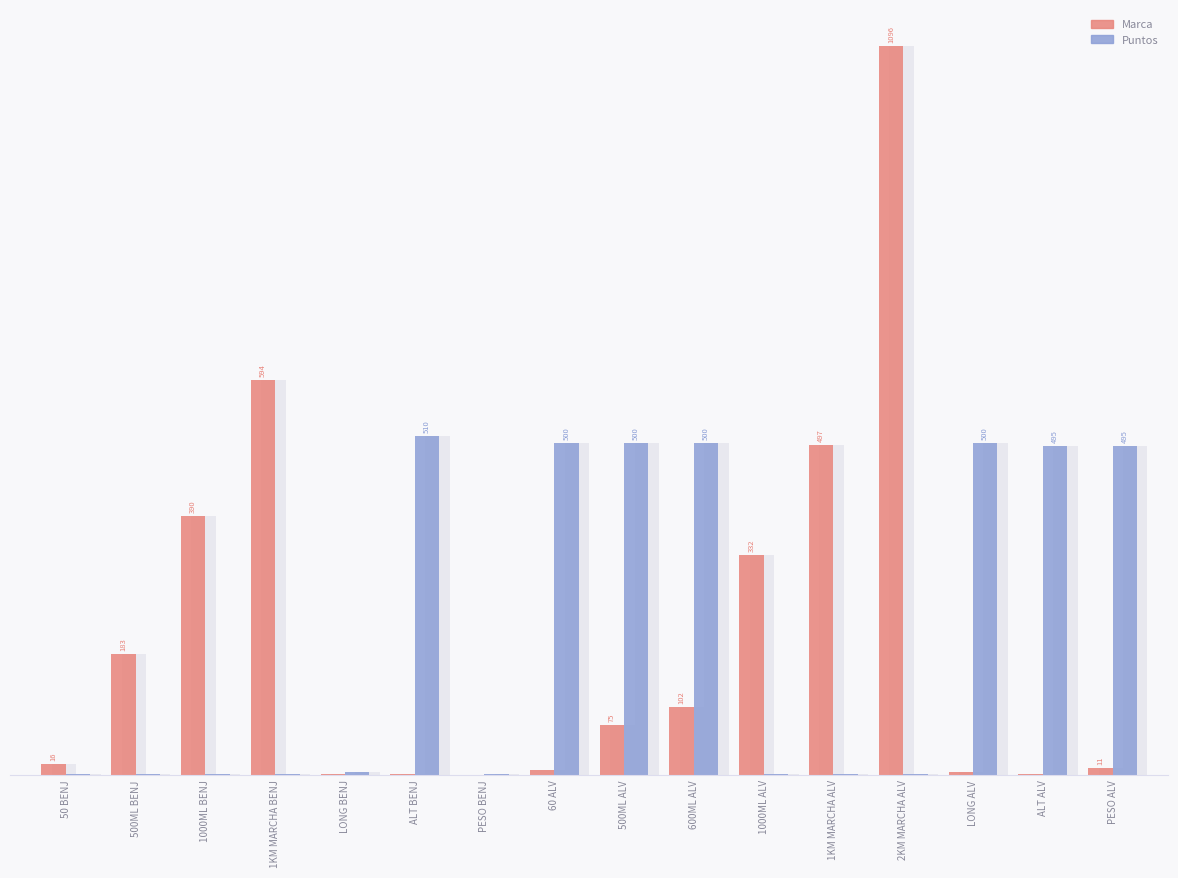

At which label does Puntos first exceed 5?

ALT BENJ